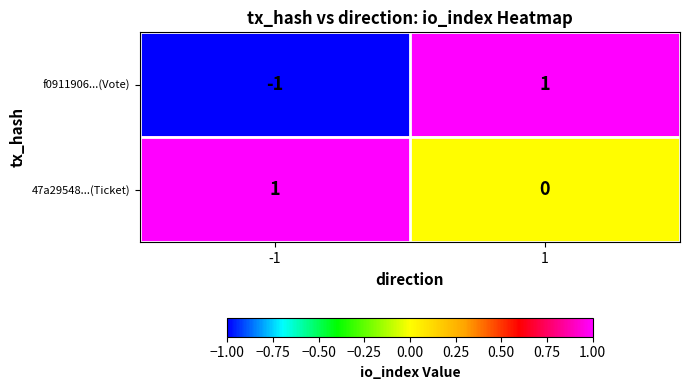

Rank the series at -1 from lowest to highest value.

f0911906...(Vote), 47a29548...(Ticket)